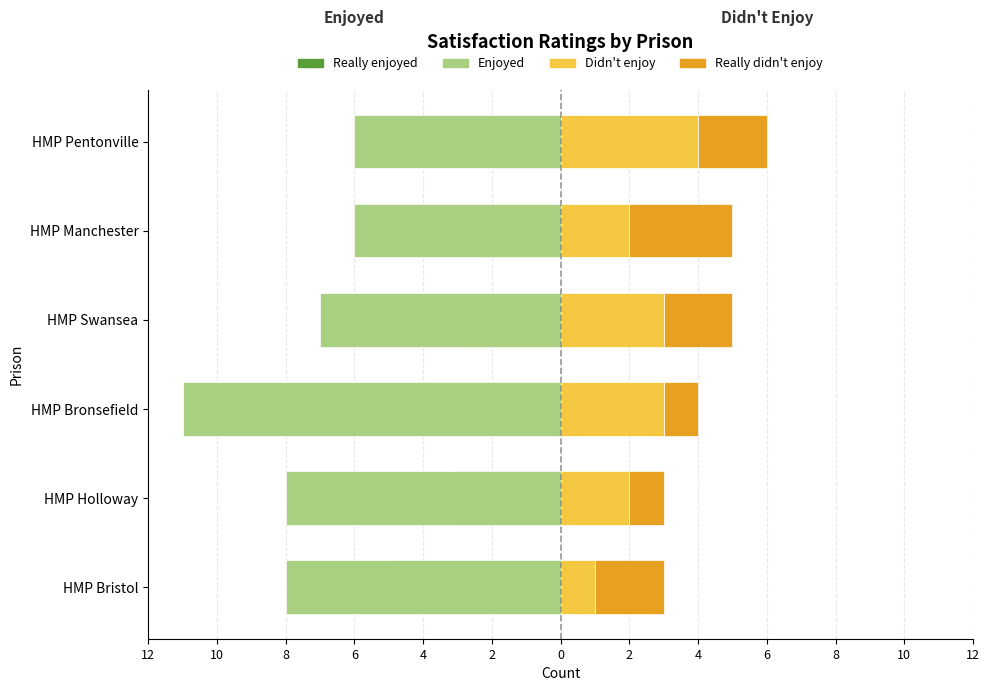

How many bars are there in each group?

4